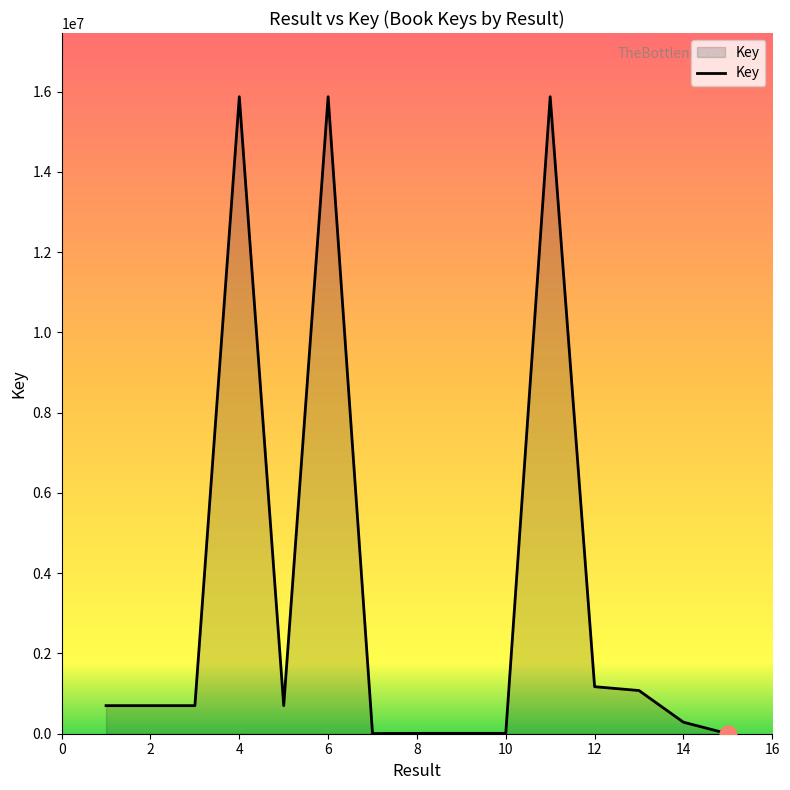

What is the difference between the maximum and minimum values?

15869740